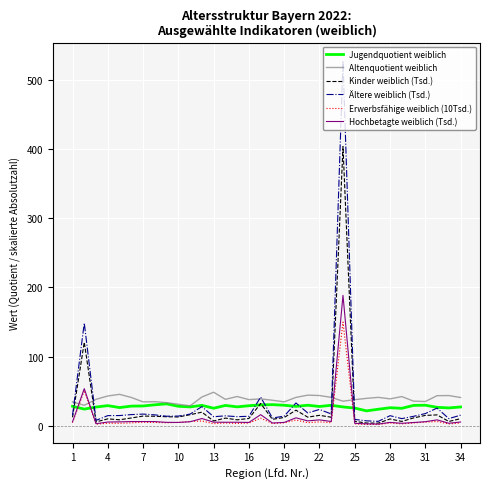

How many lines are shown in the chart?

6